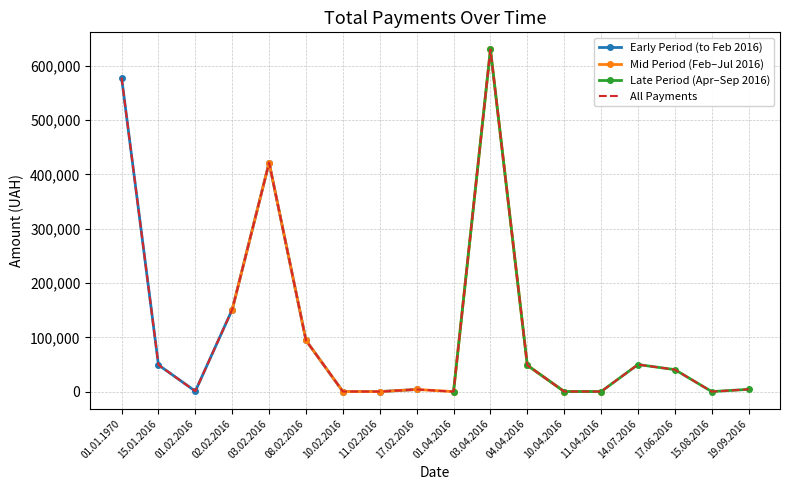

The value at 02.02.2016 is 151260.0. True or false?

True